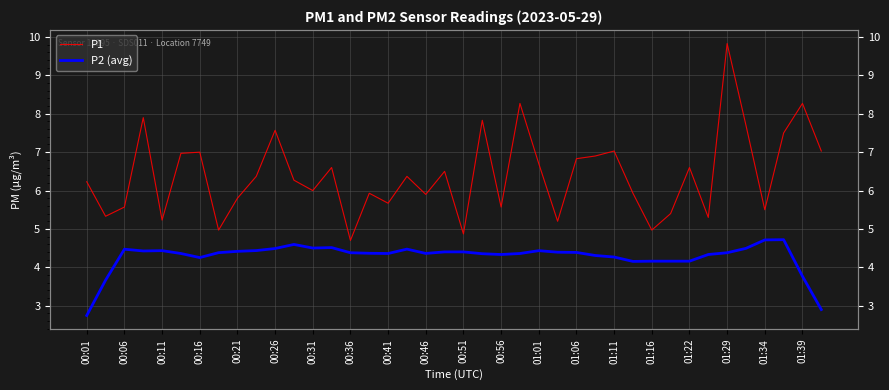

Rank the series at 01:29 from lowest to highest value.

P2 (avg), P1